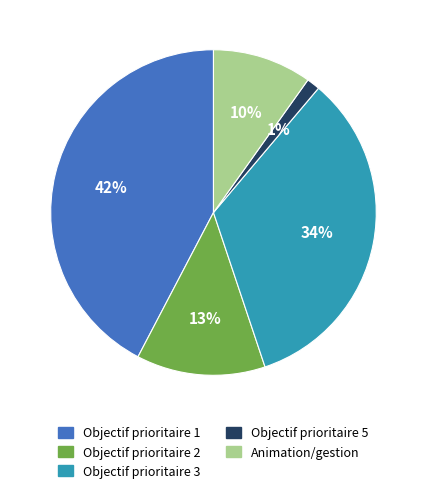

To the nearest percent, what portion does Objectif prioritaire 2 represent?

13%